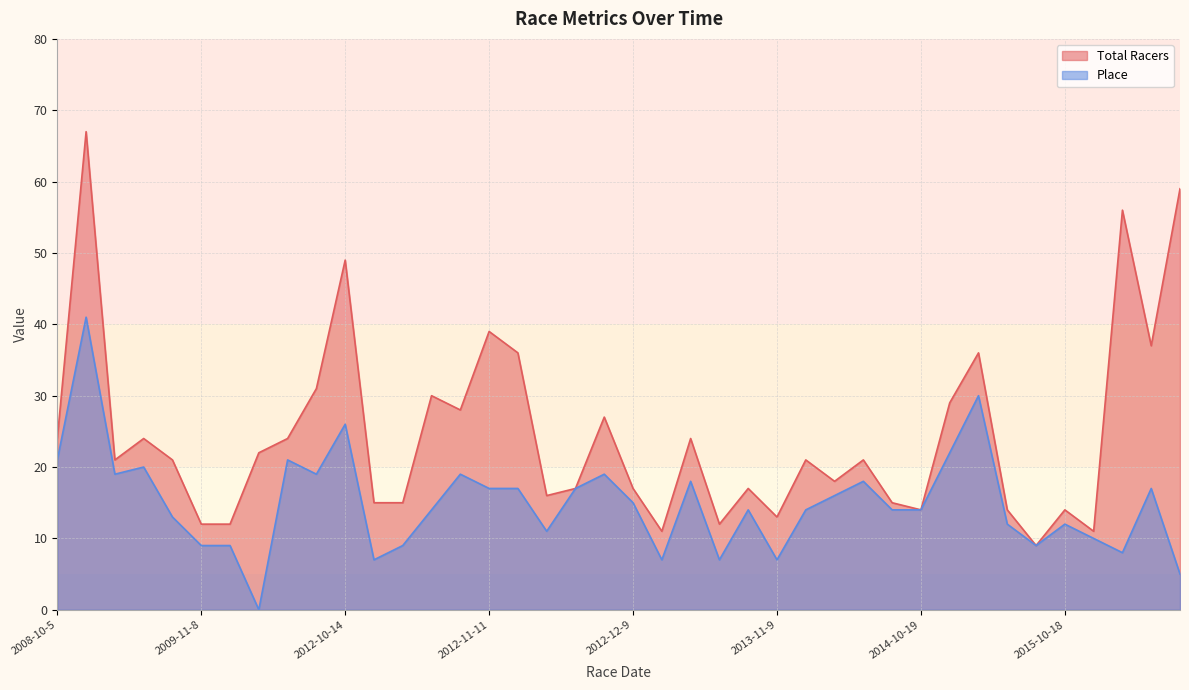

In Place, how many points are lower than both neighbors (excluding endpoints)?

10